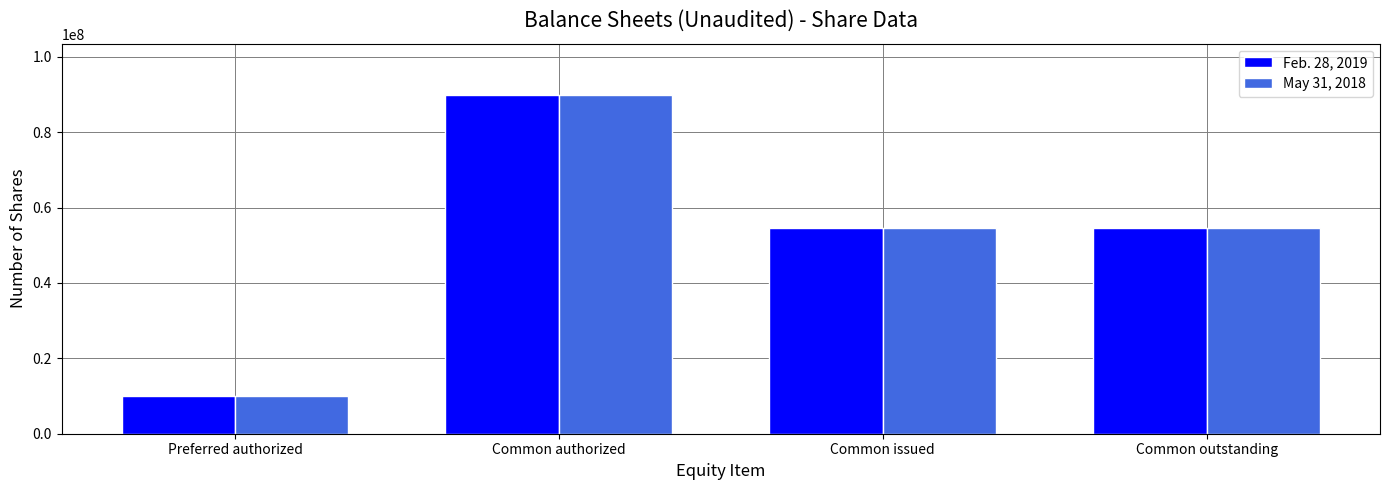

The Feb. 28, 2019 series shows 23268852 at Common issued. True or false?

False